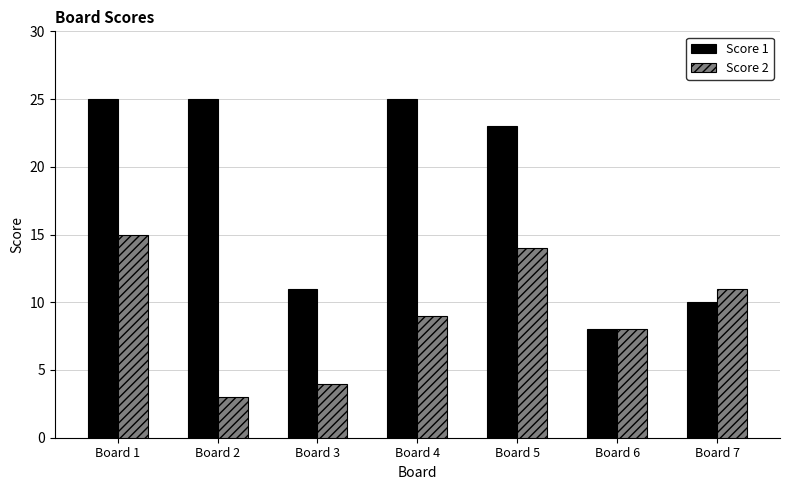

Which series has the widest spread of values?

Score 1